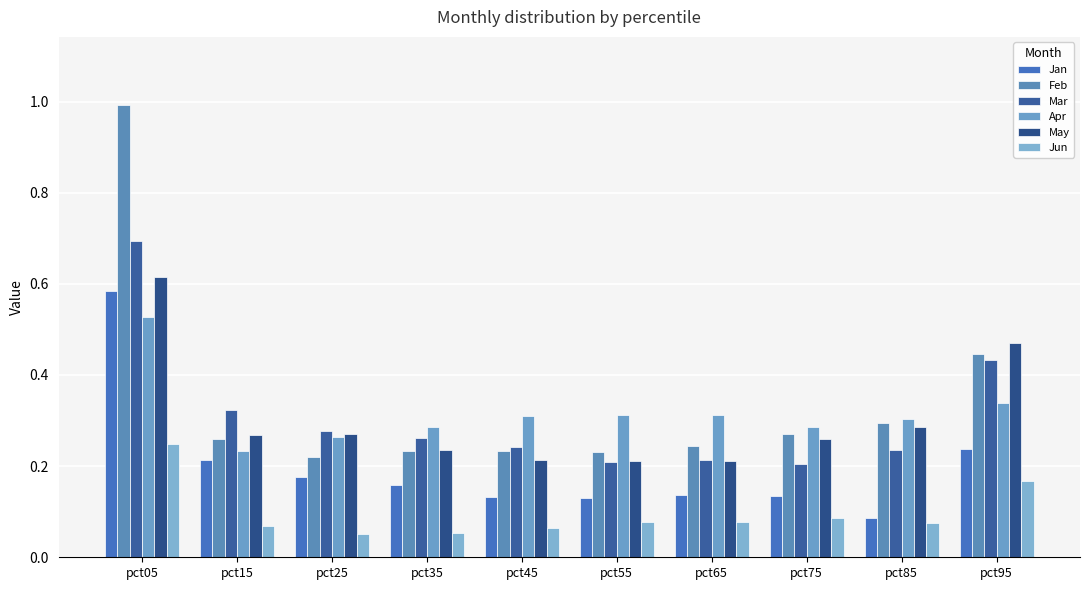

What value does the Jun series have at pct45?

0.1